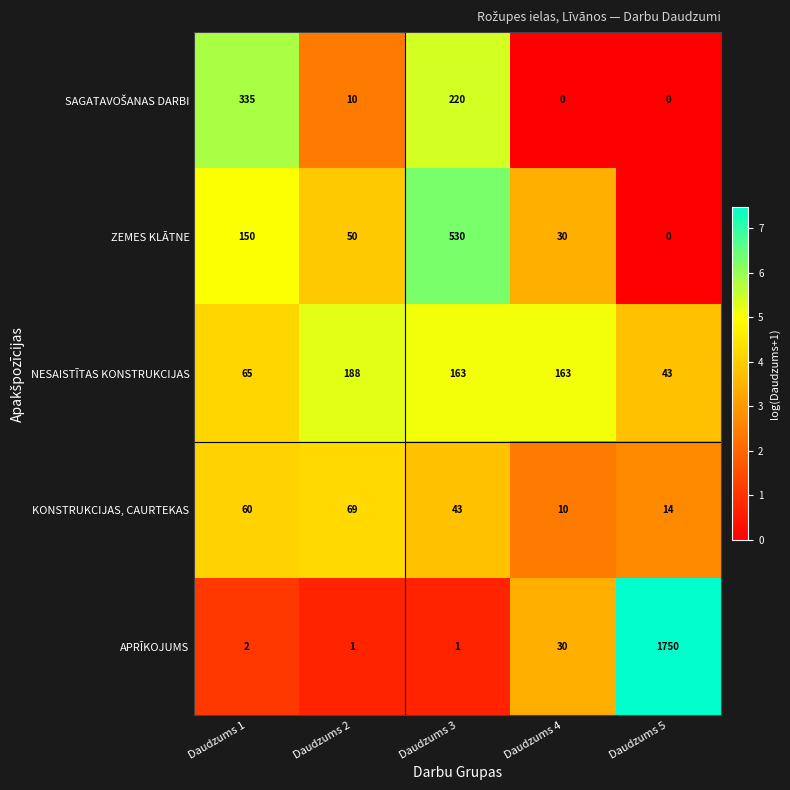

What is the maximum value for KONSTRUKCIJAS, CAURTEKAS?

69